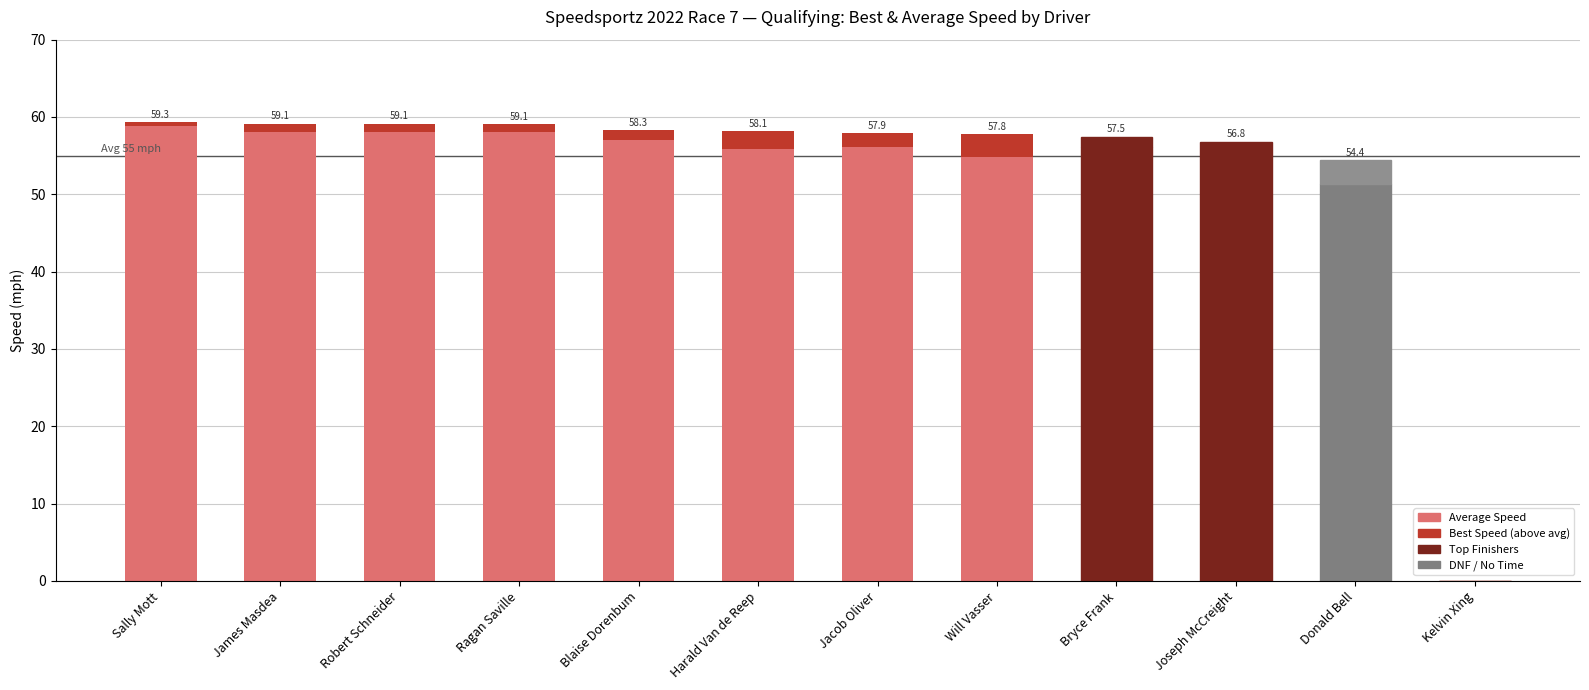

What is the difference between the maximum and second lowest values in the Average Speed series?

7.5